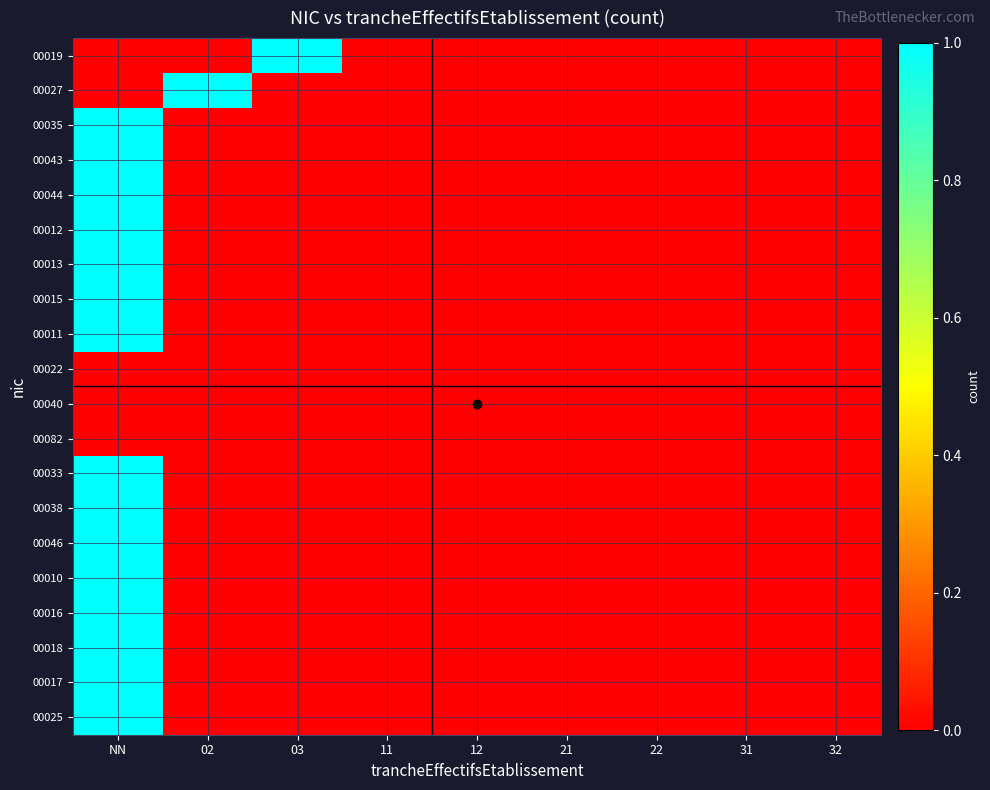

Which has a higher value, 32 or 11?

32